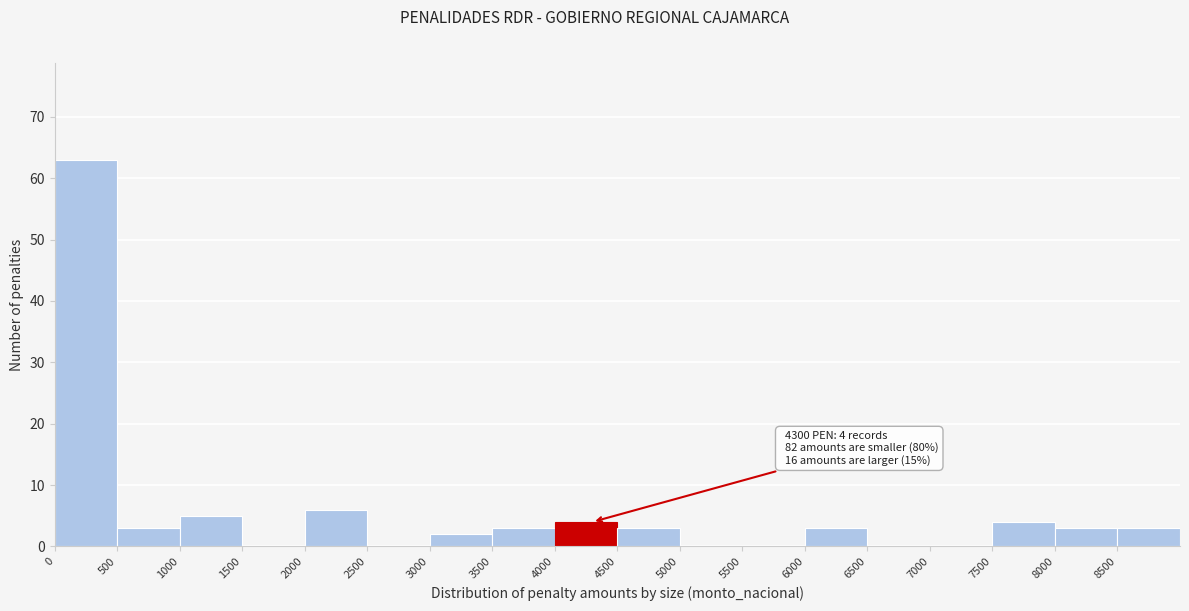

Which range on the x-axis has the tallest bar?

0 to 500